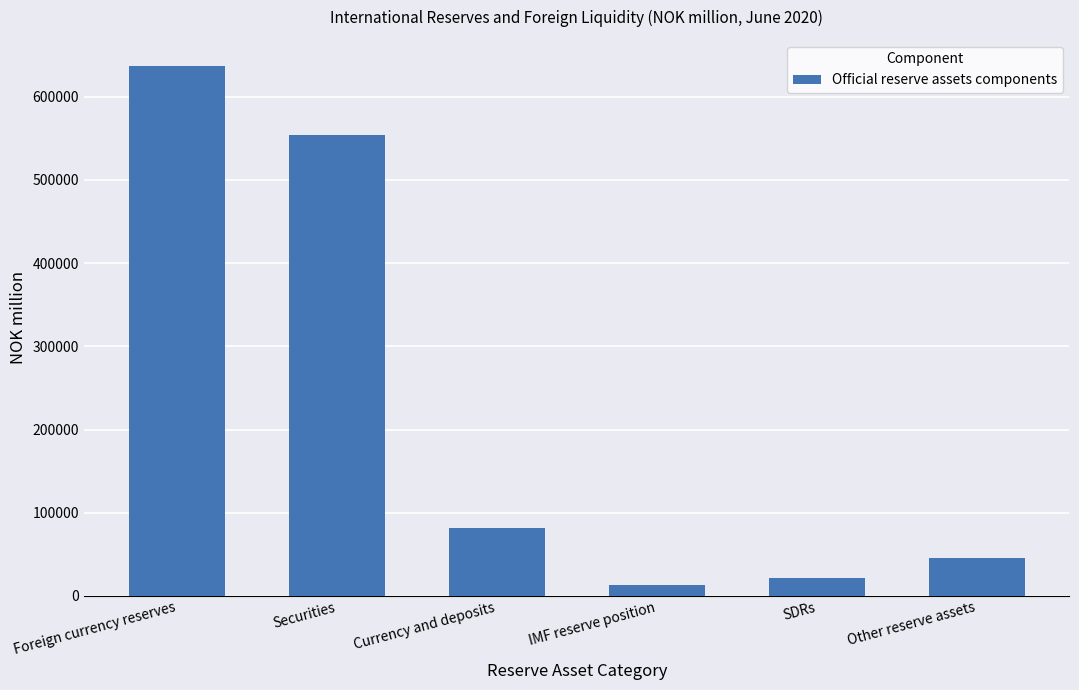

Between SDRs and Other reserve assets, which is larger?

Other reserve assets